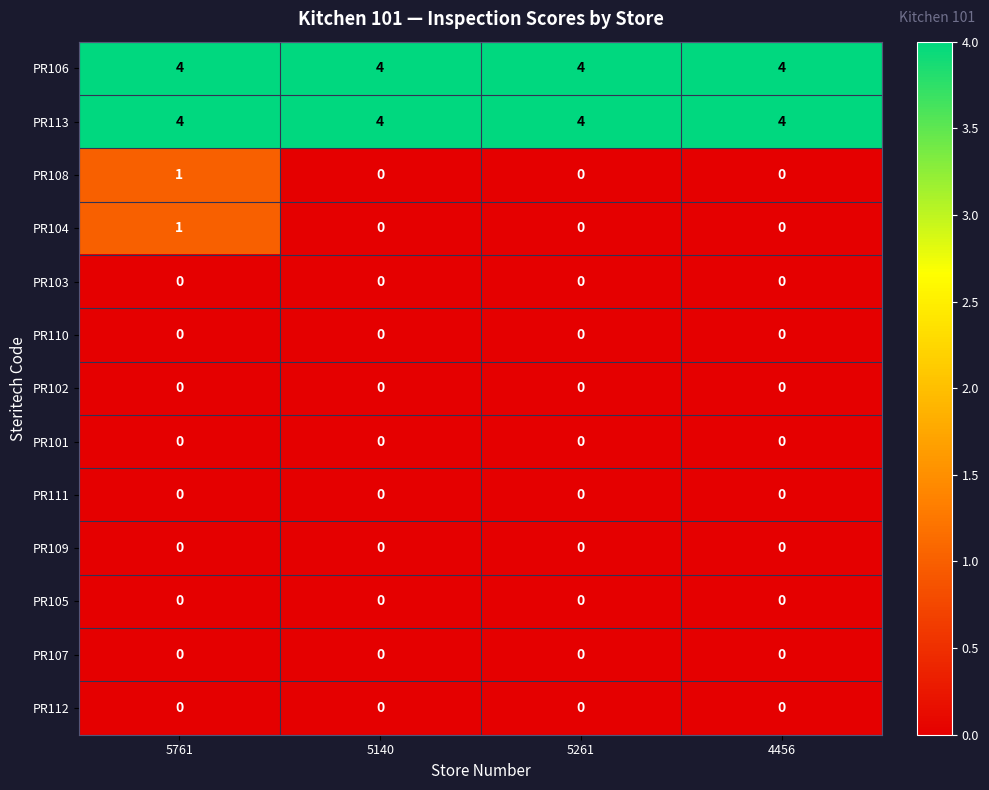

What is the highest value of the PR106 series?

4